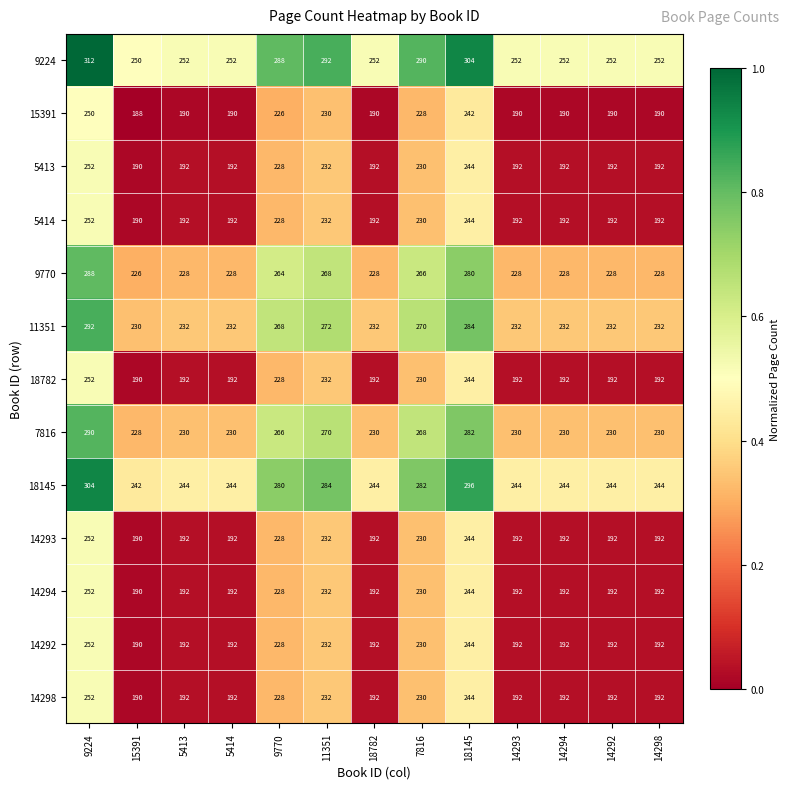

What is the average value of the 15391 series?

207